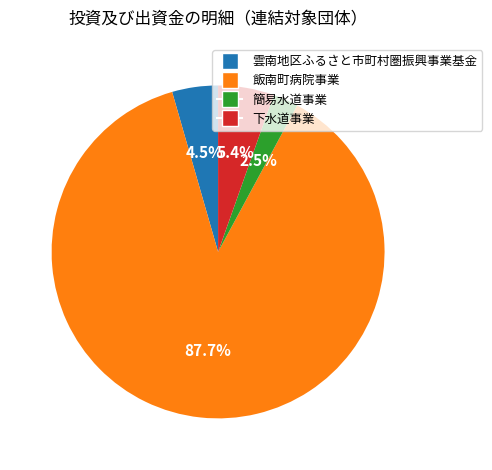

To the nearest percent, what percentage of the pie is 飯南町病院事業?

88%